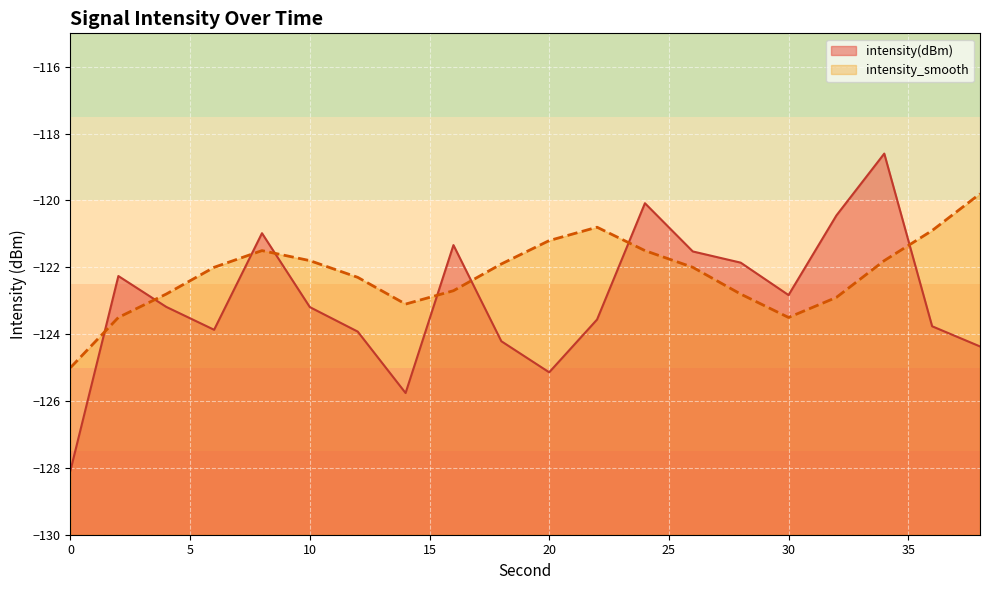

What is the difference between the maximum and second lowest values in the intensity(dBm) series?

7.2